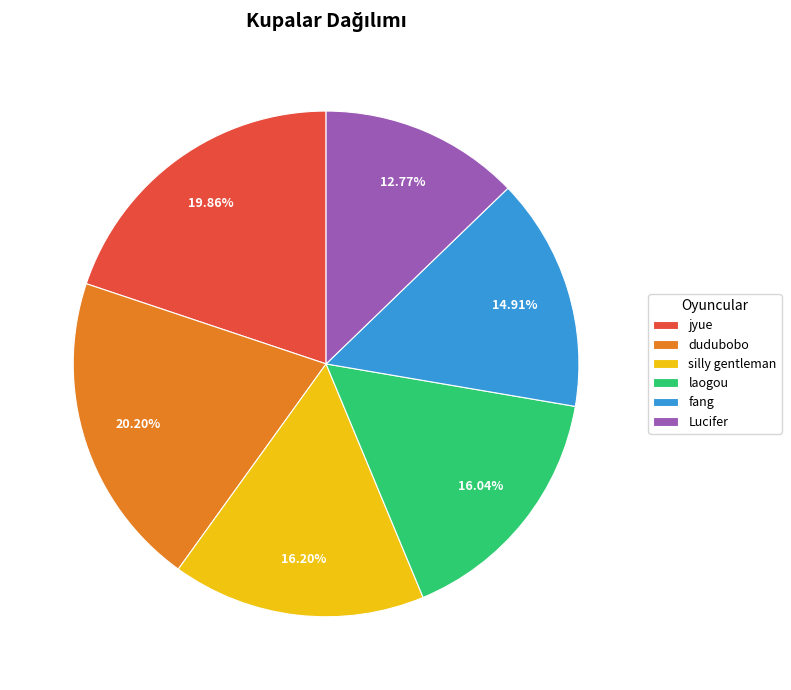

How many slices are in this pie chart?

6